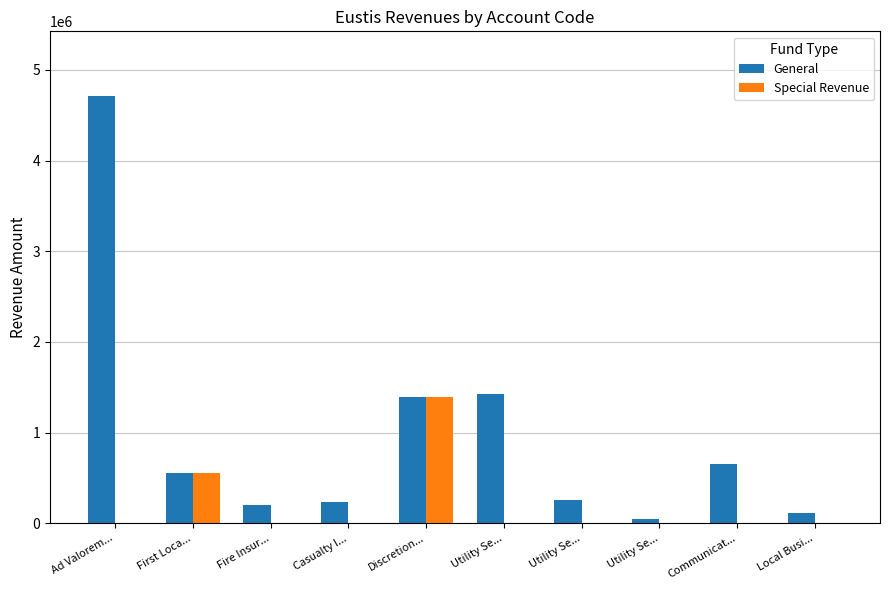

True or false: Special Revenue has a value of 729858 at Communicat....

False